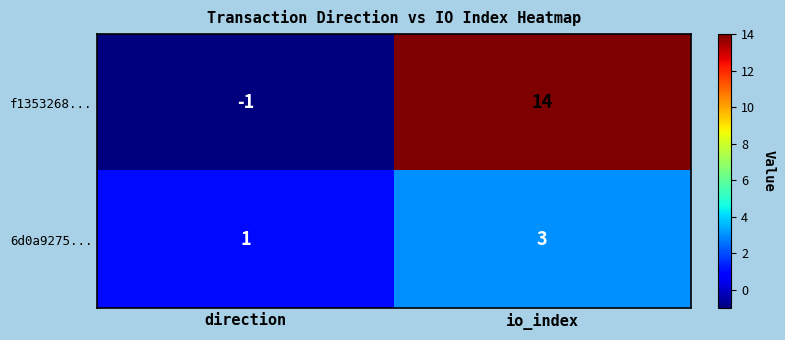

Which category has the lowest value across all series?

direction